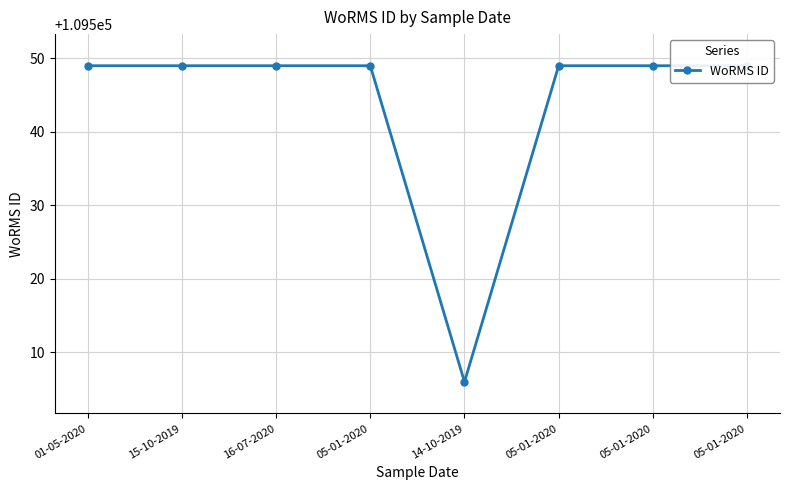

What is the maximum value shown in the chart?

109549